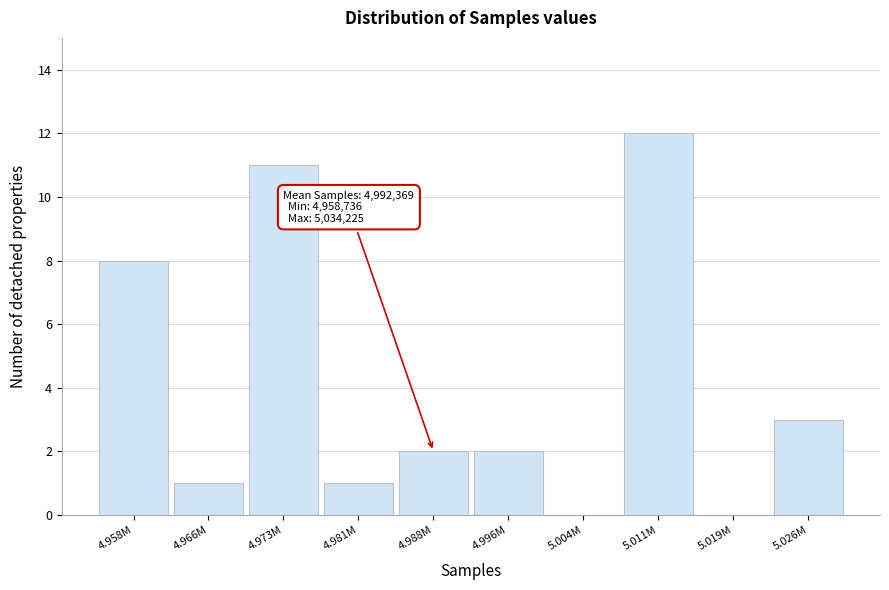

Where is the data nearest to the value 6?

4.958M